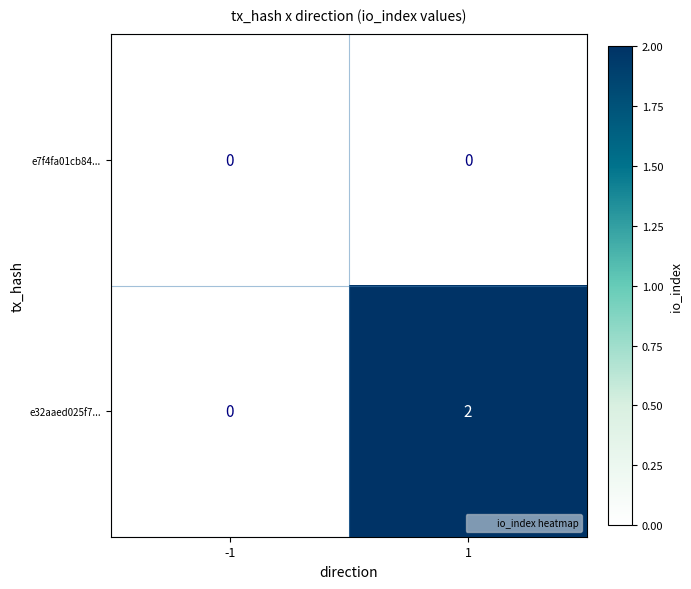

The e32aaed025f7... series shows 0 at -1. True or false?

True